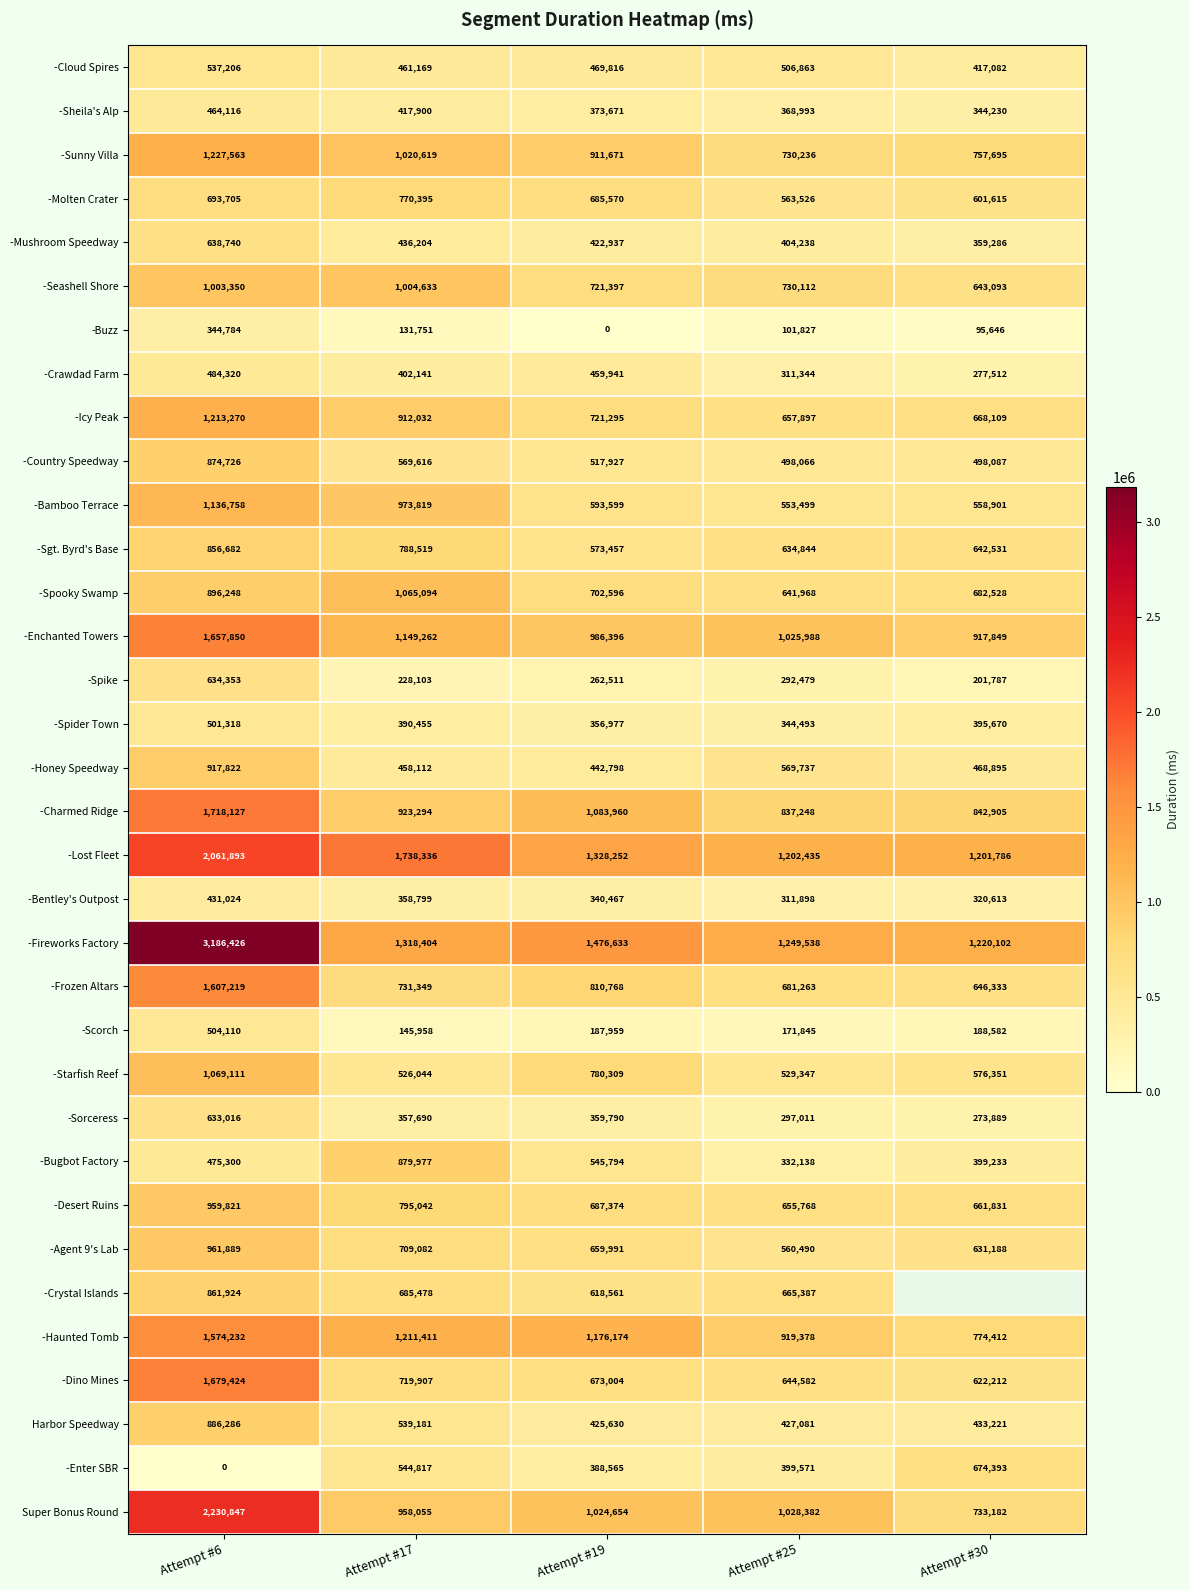

What is the greatest value displayed?

3186426.0